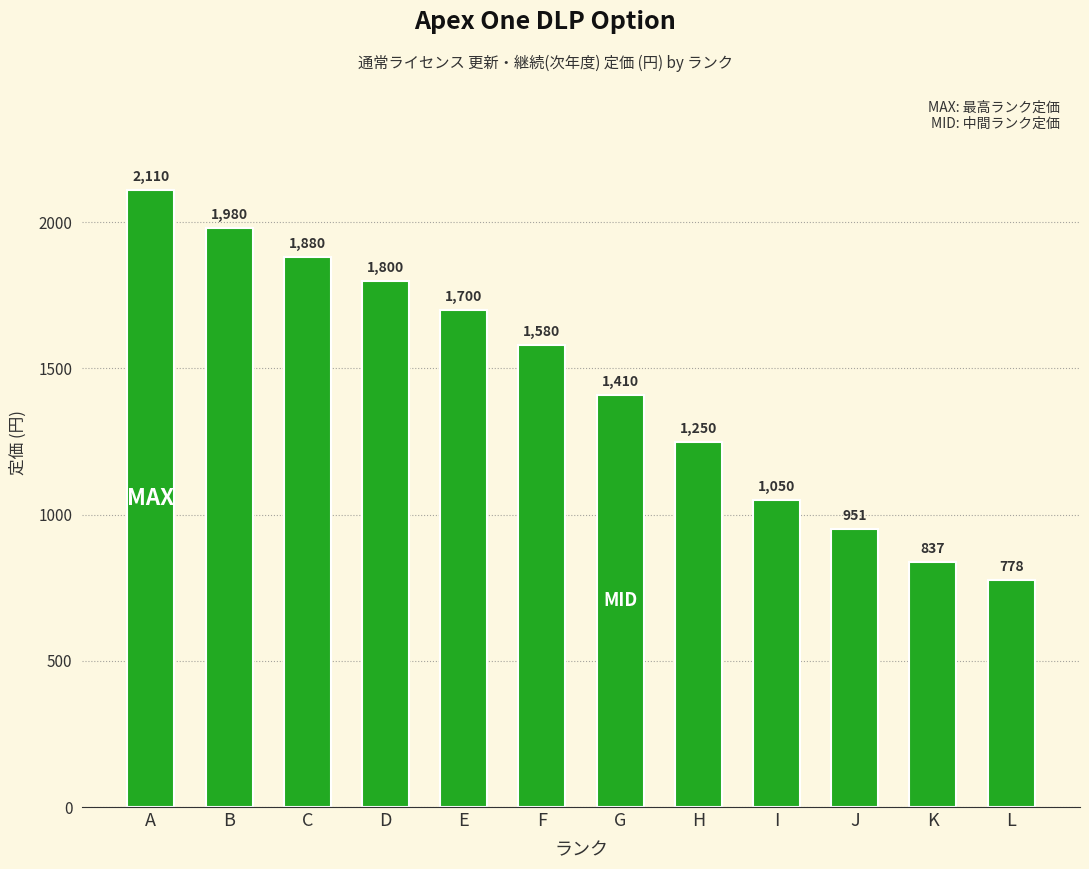

What is the maximum value shown in the chart?

2110